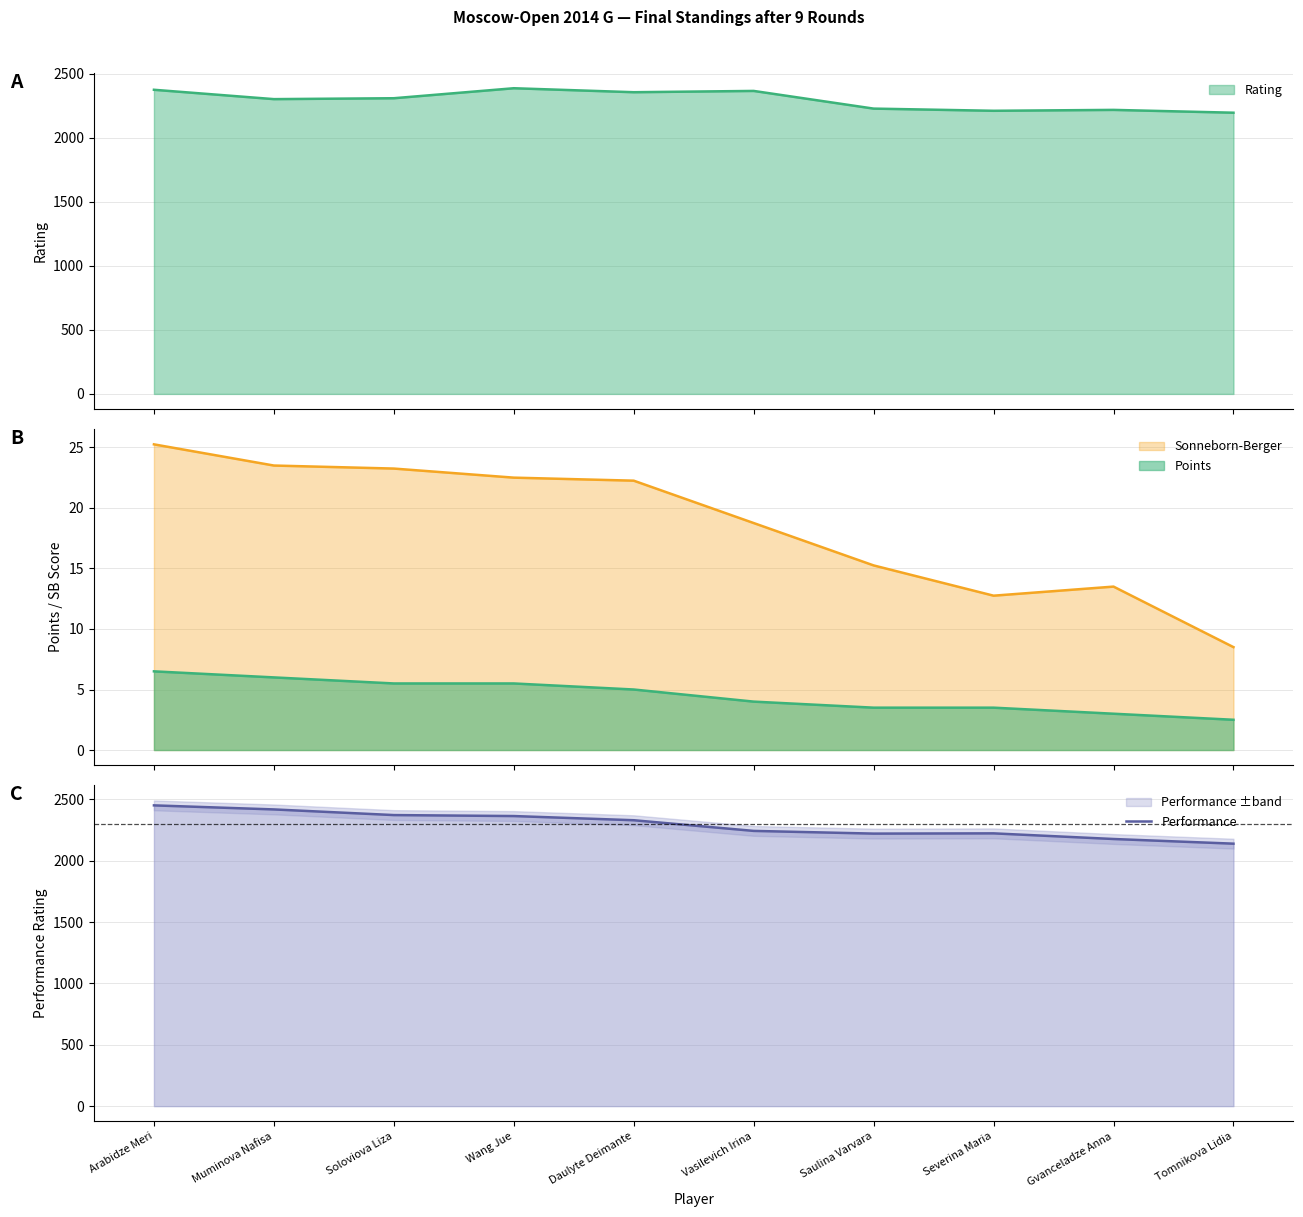

Is it true that the value at Saulina Varvara is 3695?

False